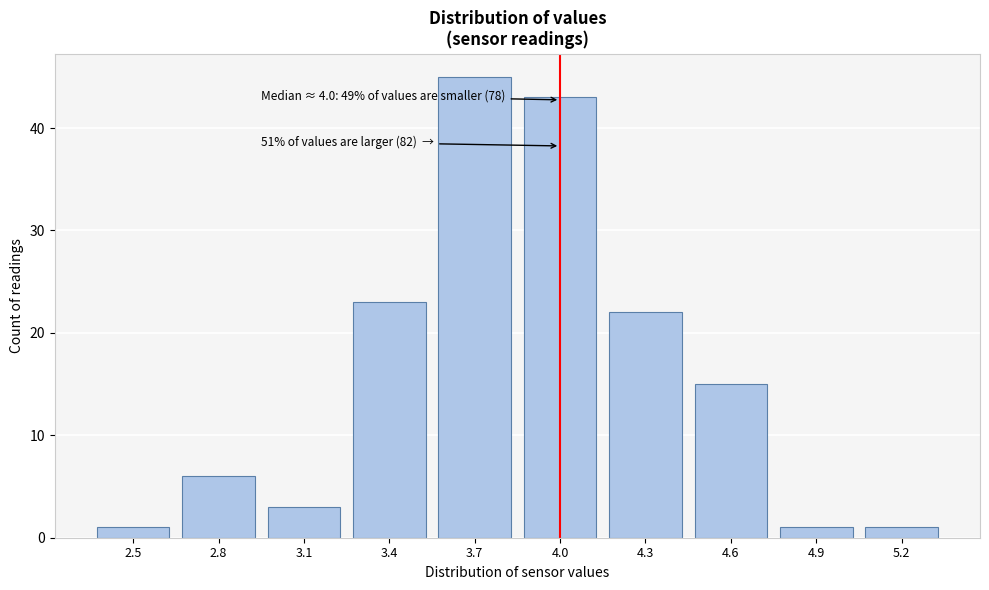

Reading left to right, list all the values displayed in this chart.

2.5=1	2.8=6	3.1=3	3.4=23	3.7=45	4.0=43	4.3=22	4.6=15	4.9=1	5.2=1